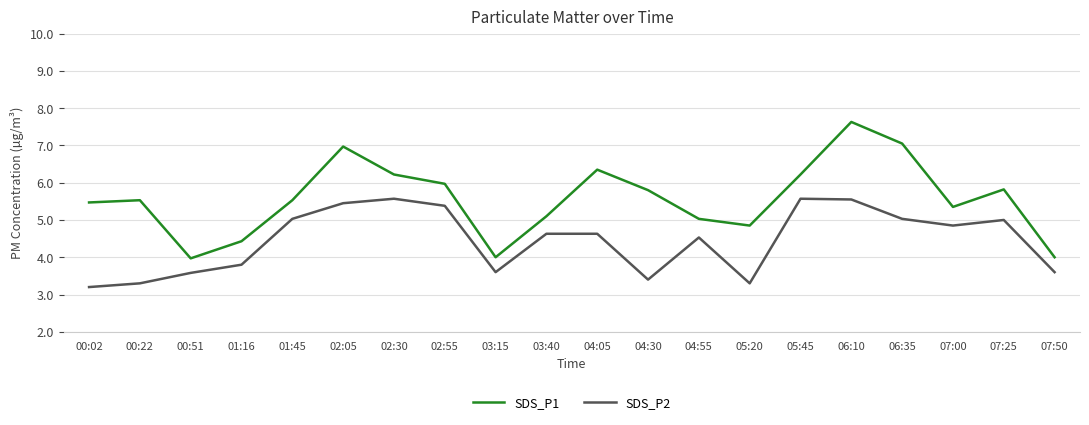

How many interior local valleys does the SDS_P2 series have?

4